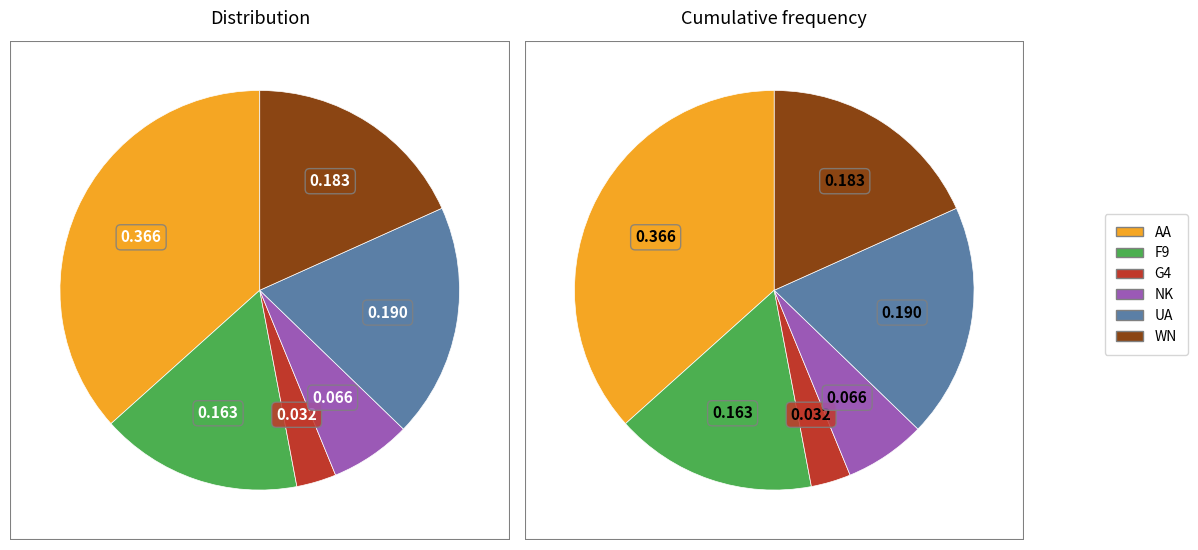

What percentage is the F9 slice, to the nearest percent?

16%